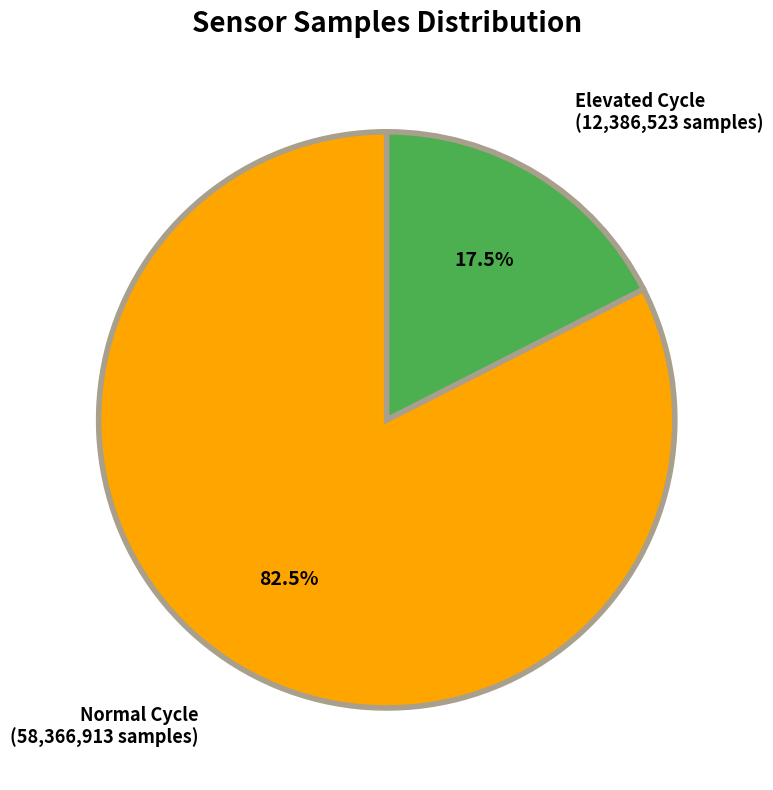

Is there a majority slice in this chart?

Yes